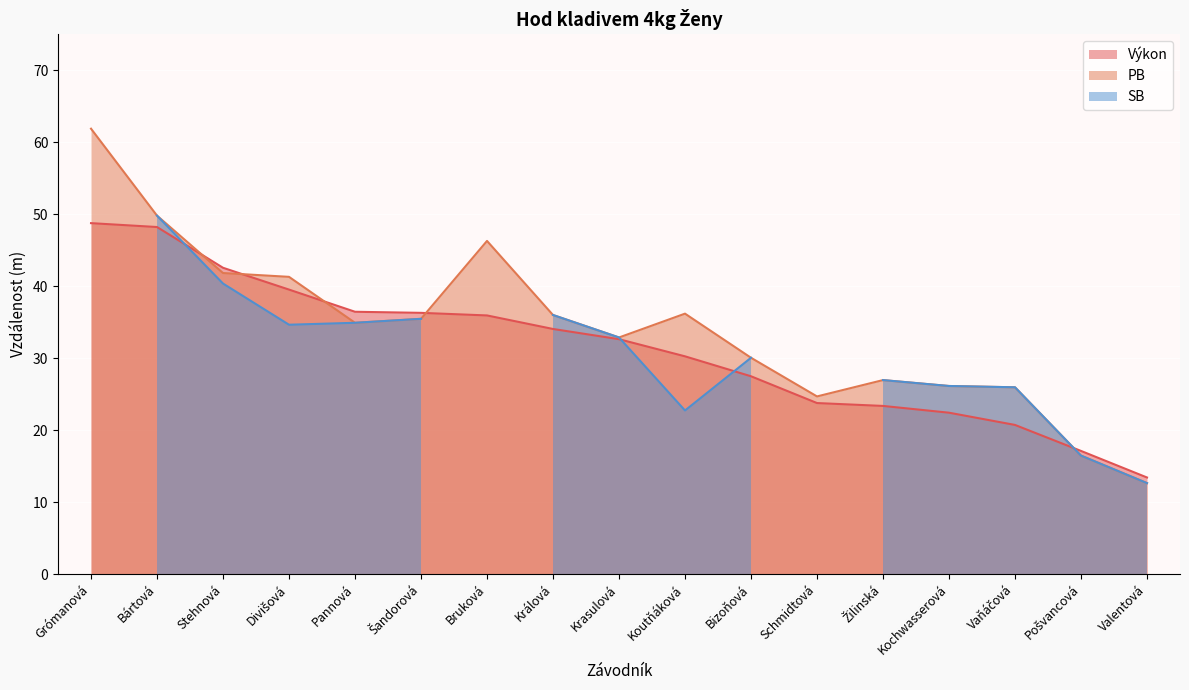

The PB series shows 51.0 at Krasulová. True or false?

False